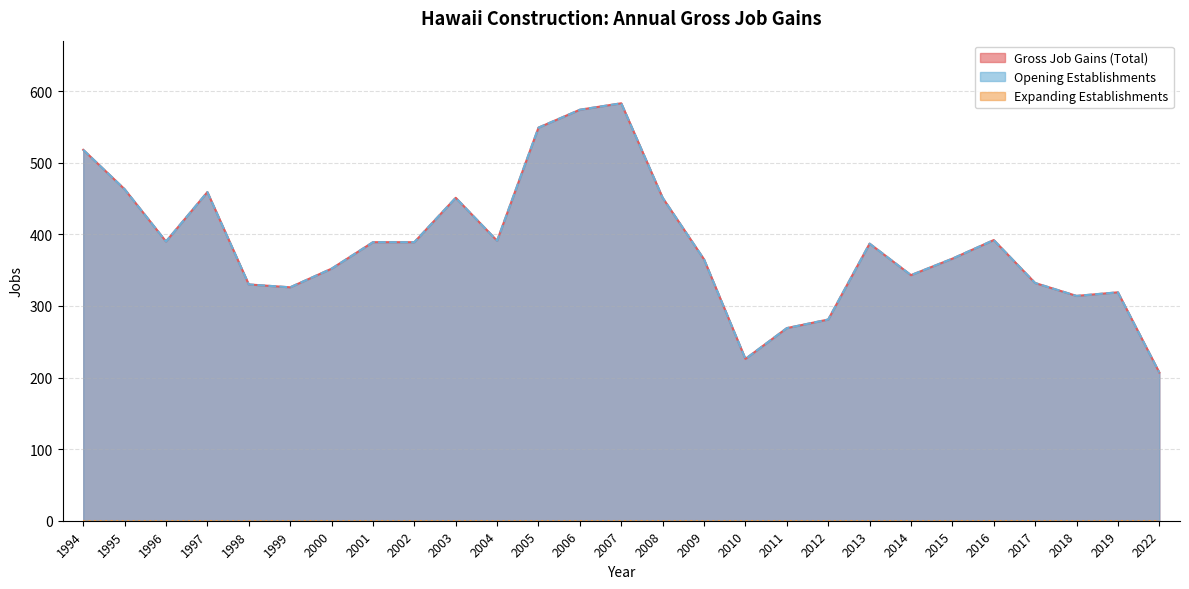

Which category has the lowest value in the Opening Establishments series?

2022